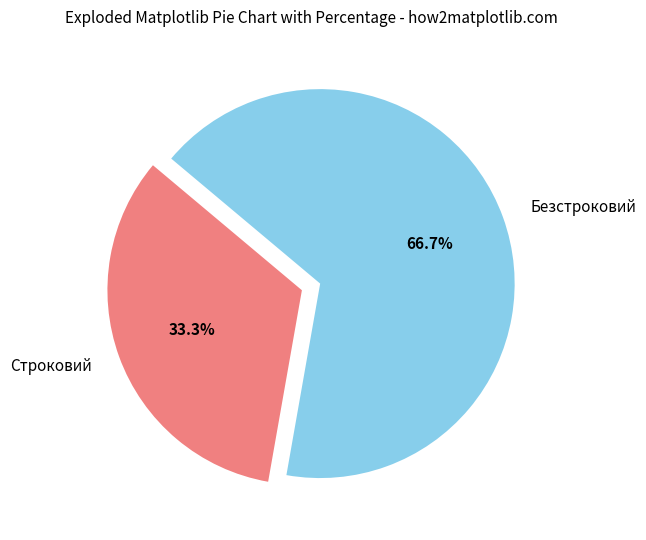

Which has a higher value, Строковий or Безстроковий?

Безстроковий